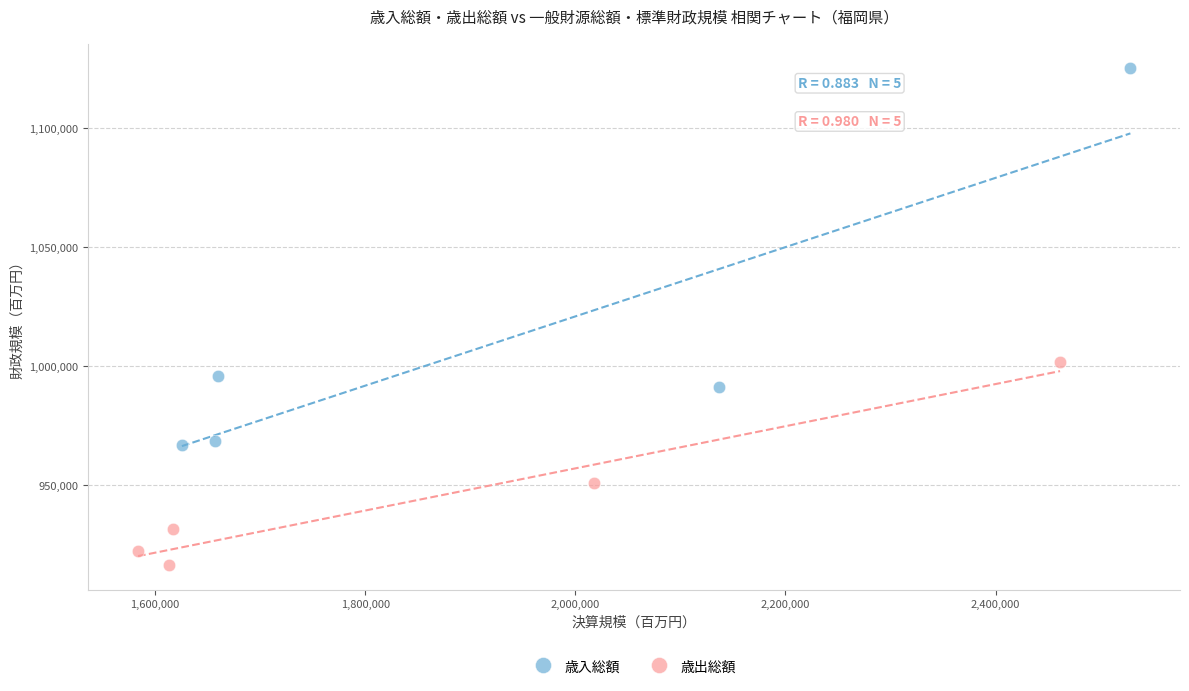

Which series contains the highest Y value?

歳入総額